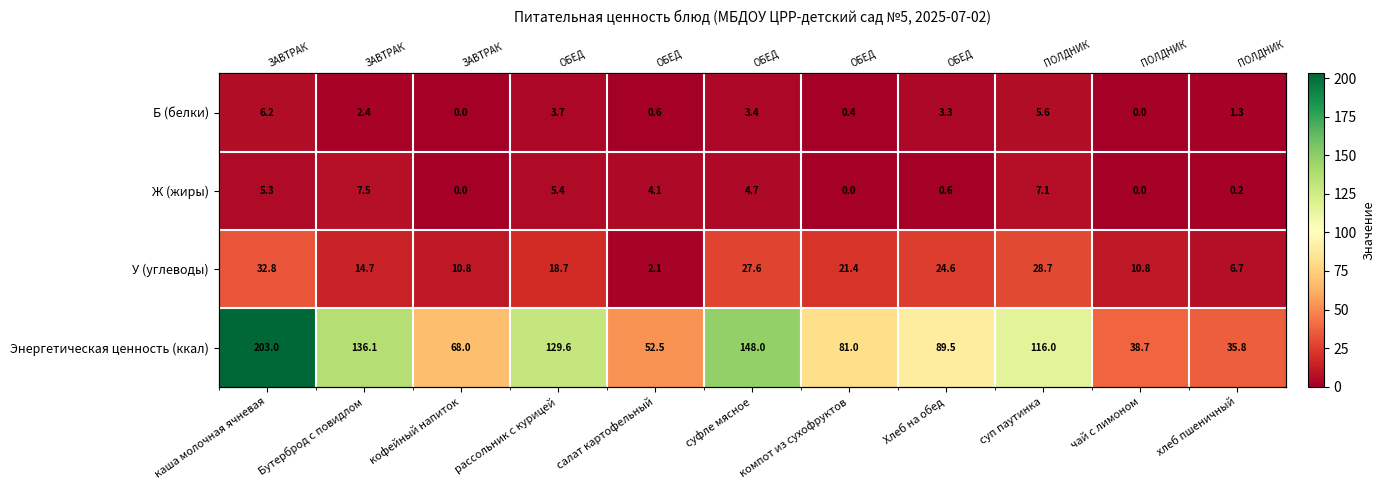

What is the difference between the second highest and second lowest values in the Б (белки) series?

5.6